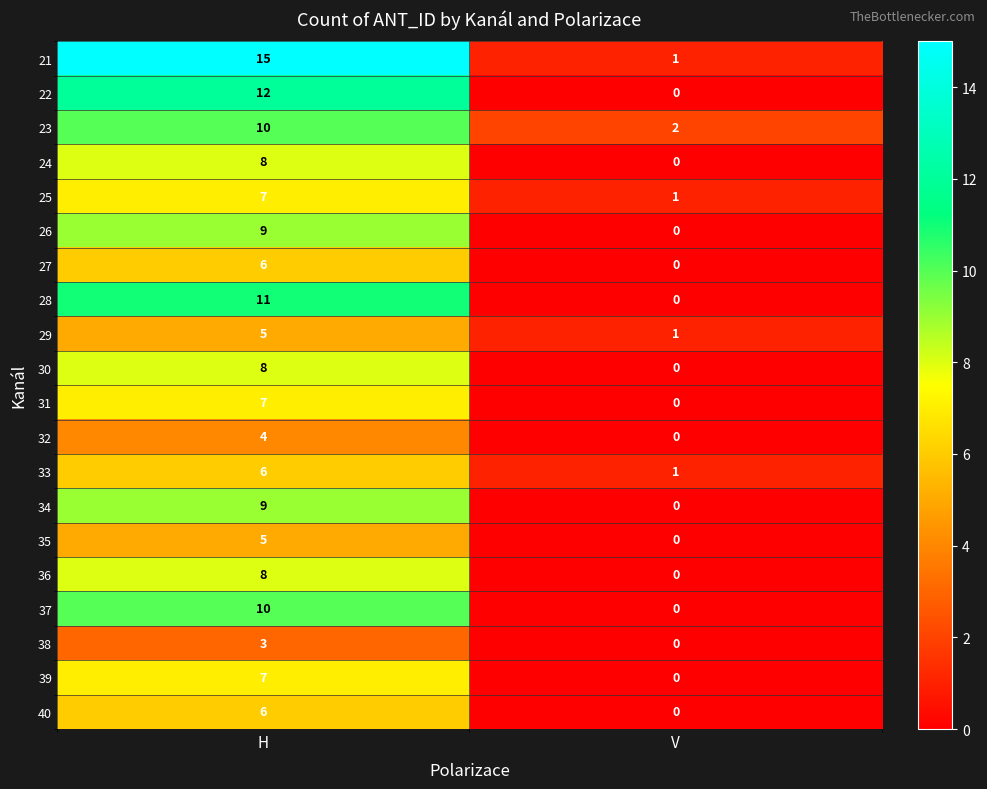

What is the greatest value displayed?

15